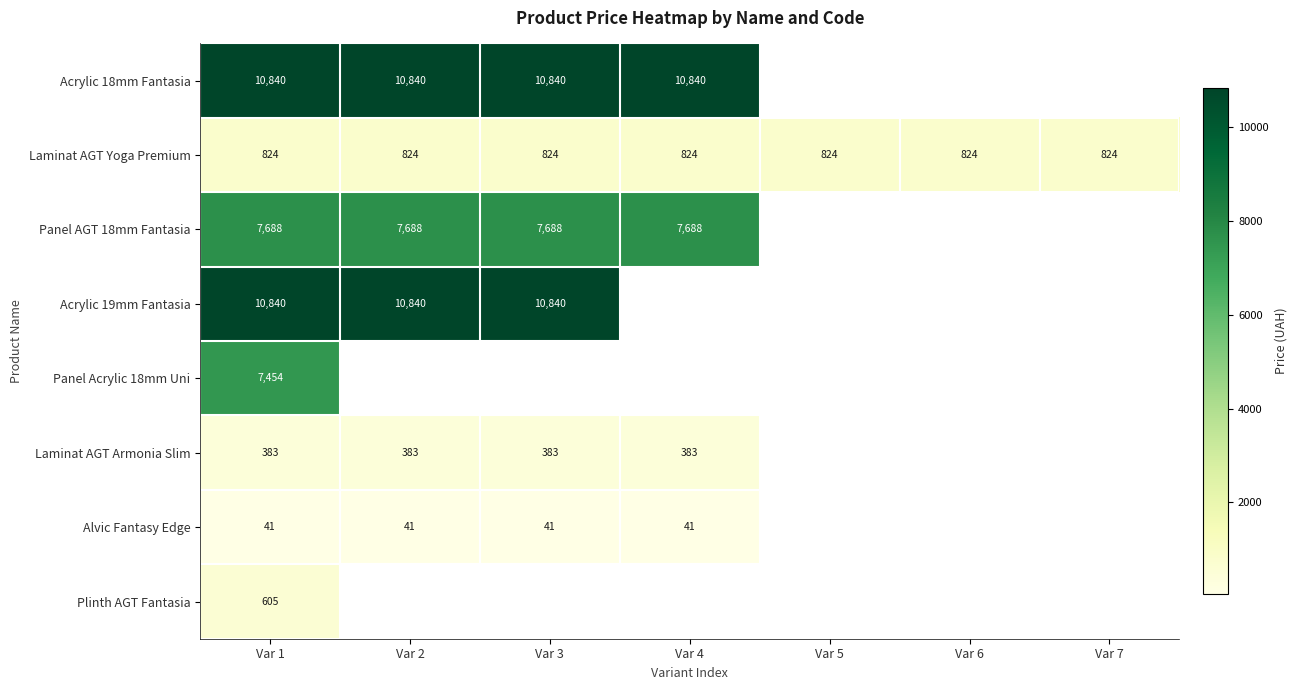

Read the Laminat AGT Armonia Slim value at Var 1.

382.9